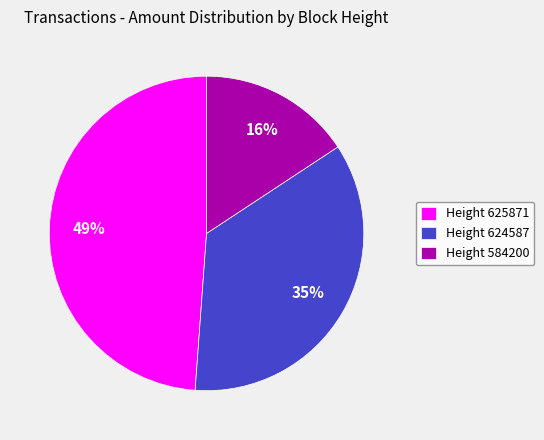

Does Height 584200 represent more than half of the total?

No